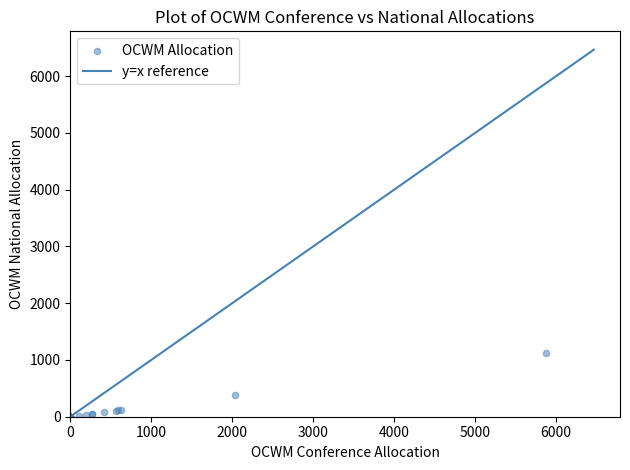

What Y value in the scatter plot is closest to 560?

386.7